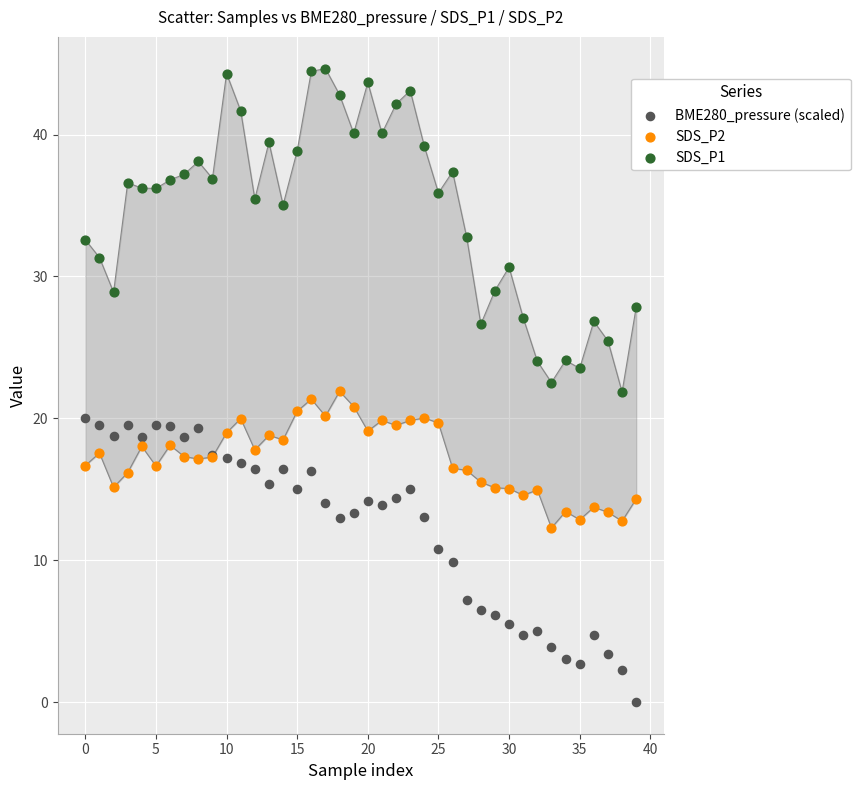

Which series has the largest Y range (max minus min)?

SDS_P1